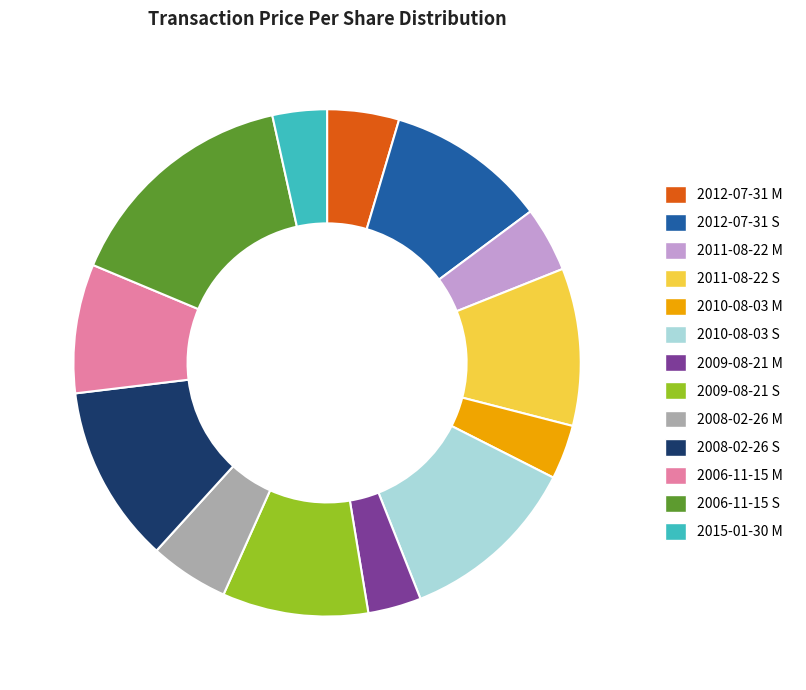

What is the ratio of the value at 2009-08-21 M to the value at 2011-08-22 M?

0.8